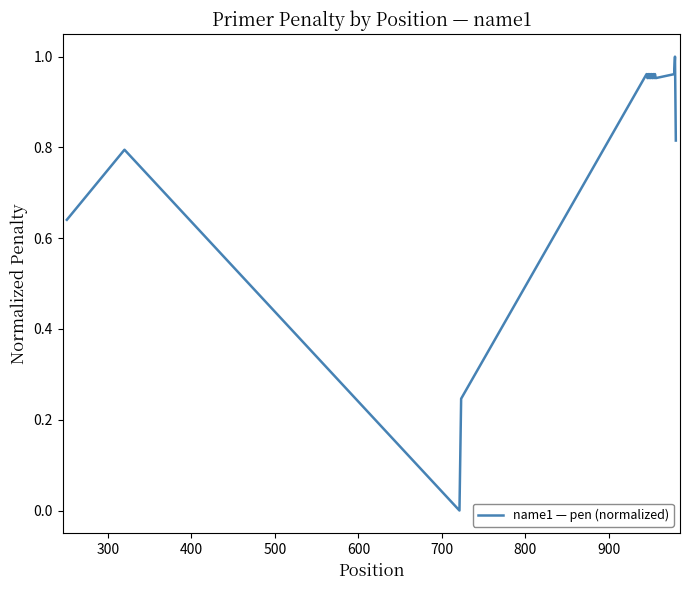

How many points are lower than both their immediate neighbors (excluding endpoints)?

7